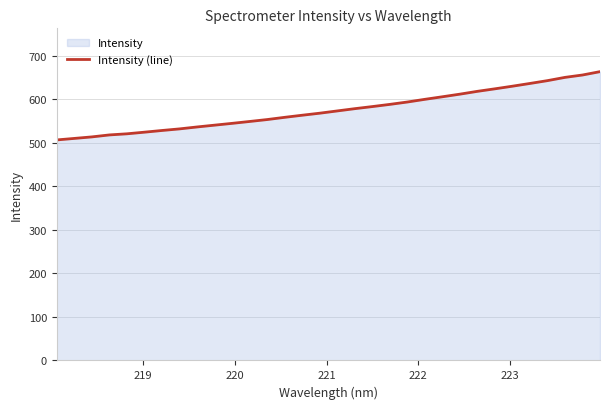

What is the value of the 5th point from the left?

520.7